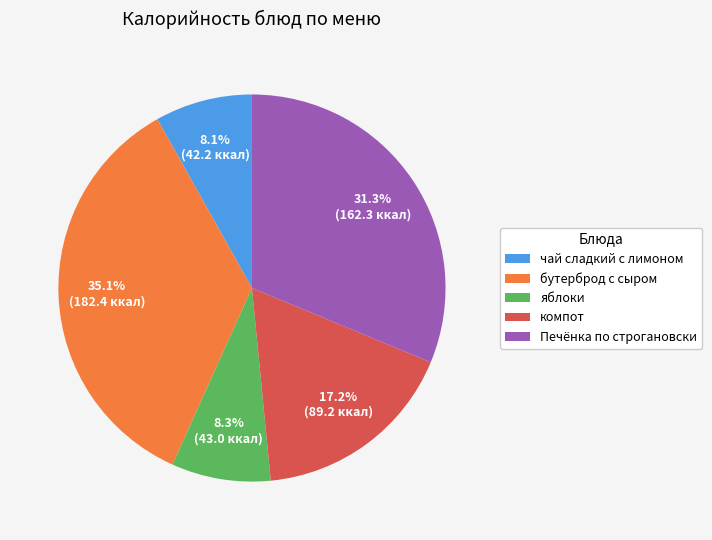

Is there any slice that represents more than half of the pie?

No